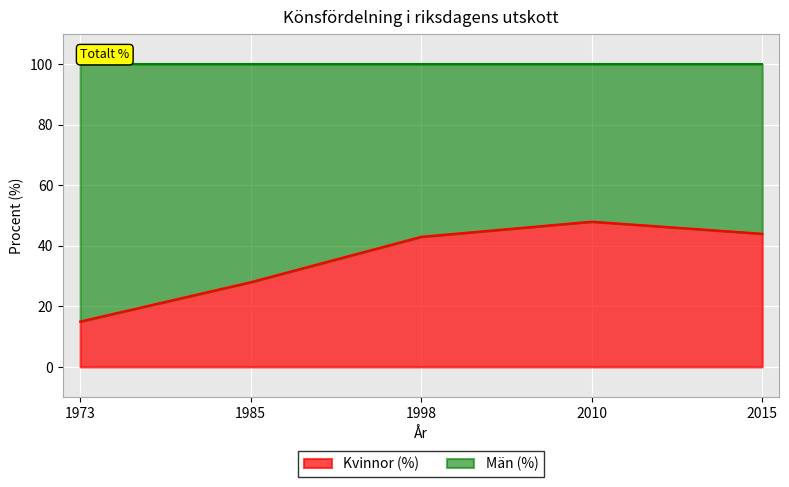

Where does the data first go above 43?

2010